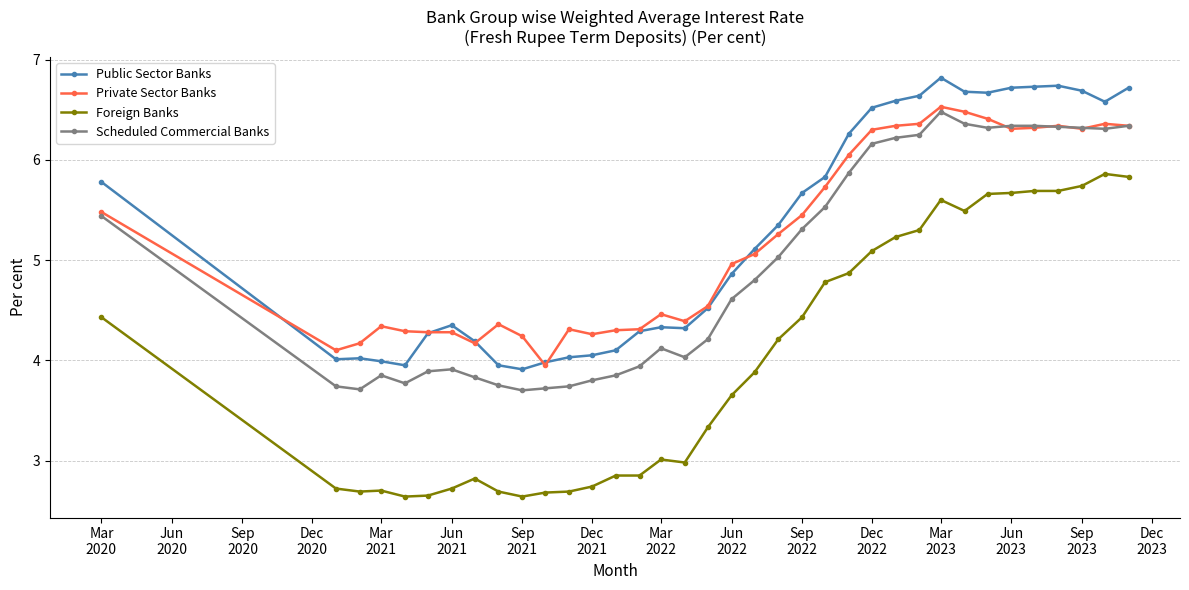

True or false: Private Sector Banks and Foreign Banks intersect in this chart.

False